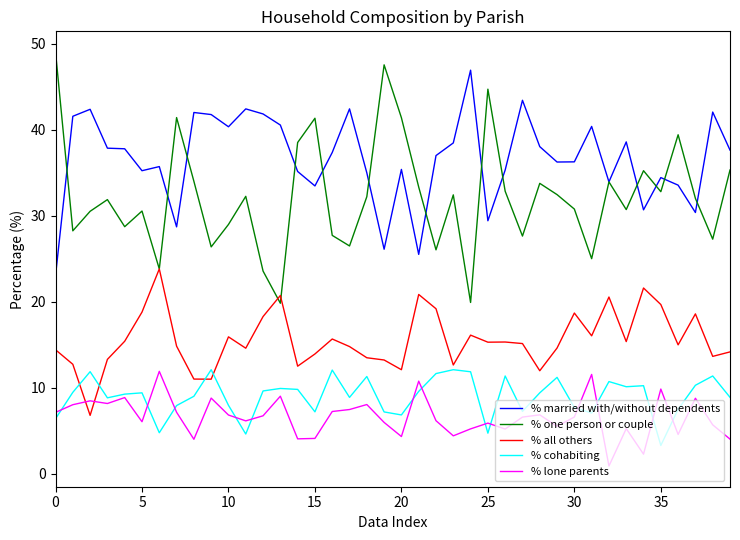

Which series has the largest total across all categories?

% married with/without dependents